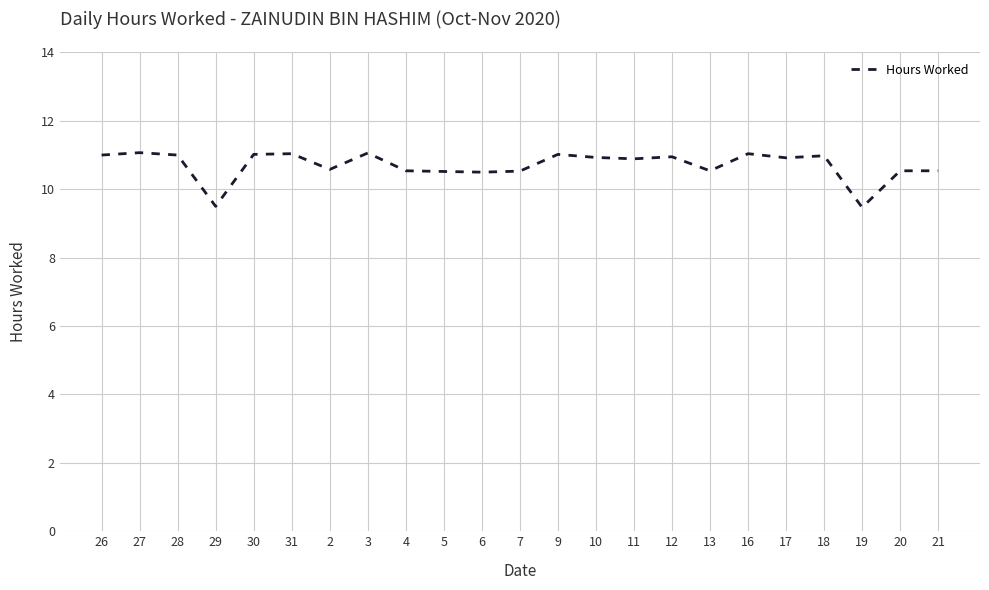

The value at 12 is 3.7. True or false?

False